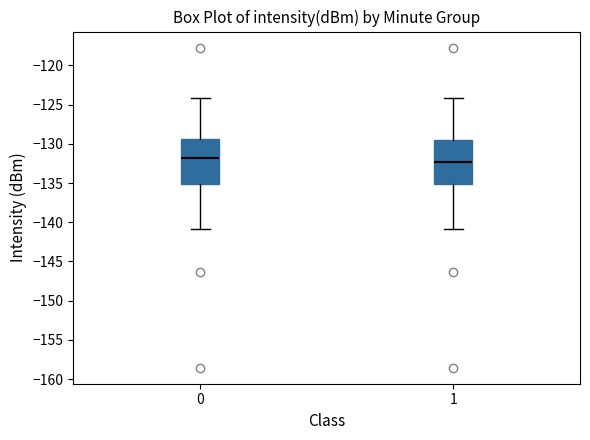

Reading left to right, transcribe this box plot: for each box, give where its median line is, the range the box spans, and where its two whiskers end, as read against the y-axis. The values are not printed on the chart, so give them approximately, as read against the axis.

0: median -132.0, box -135.0 to -129.5, whiskers -141.0 to -124.0
1: median -132.5, box -135.0 to -129.5, whiskers -141.0 to -124.0